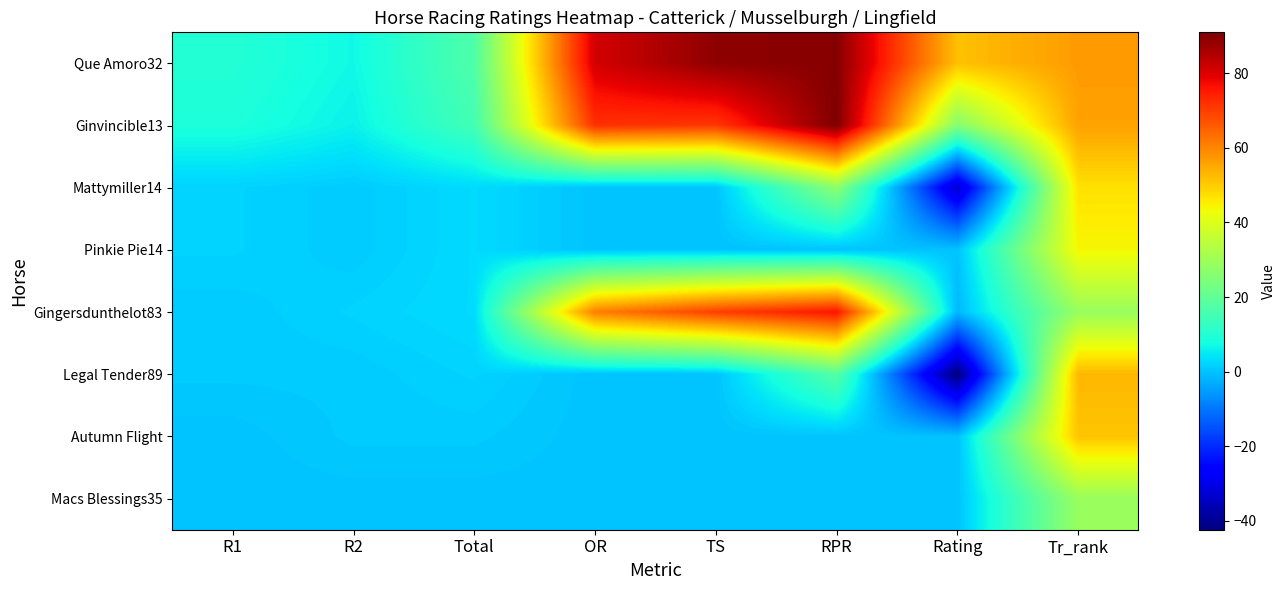

Reading left to right, list all the values displayed in this chart.

Que Amoro32: R1=10.0	R2=7.0	Total=17.0	OR=81.0	TS=89.0	RPR=90.0	Rating=51.6	Tr_rank=57.0
Ginvincible13: R1=9.0	R2=6.0	Total=15.0	OR=72.0	TS=71.0	RPR=91.0	Rating=25.6	Tr_rank=56.0
Mattymiller14: R1=2.0	R2=1.0	Total=3.0	OR=0.0	TS=0.0	RPR=27.0	Rating=-33.4	Tr_rank=47.0
Pinkie Pie14: R1=2.0	R2=1.0	Total=3.0	OR=0.0	TS=0.0	RPR=0.0	Rating=0.0	Tr_rank=44.0
Gingersdunthelot83: R1=1.0	R2=2.0	Total=3.0	OR=61.0	TS=70.0	RPR=76.0	Rating=-1.4	Tr_rank=29.0
Legal Tender89: R1=1.0	R2=1.0	Total=2.0	OR=0.0	TS=0.0	RPR=18.0	Rating=-42.4	Tr_rank=53.0
Autumn Flight: R1=0.0	R2=1.0	Total=1.0	OR=0.0	TS=0.0	RPR=0.0	Rating=0.0	Tr_rank=51.0
Macs Blessings35: R1=0.0	R2=0.0	Total=0.0	OR=0.0	TS=0.0	RPR=0.0	Rating=0.0	Tr_rank=29.0